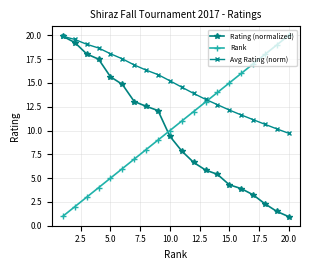

What is the greatest value displayed?

20.0